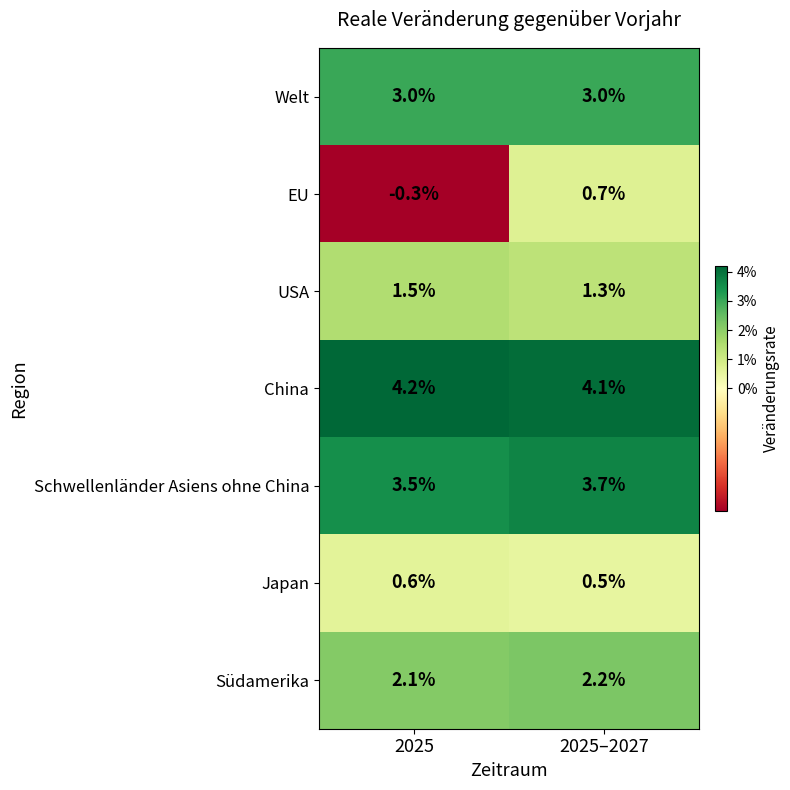

Reading right to left, extract all data points from this chart.

Welt: 2025–2027=3.0	2025=3.0
EU: 2025–2027=0.7	2025=-0.3
USA: 2025–2027=1.3	2025=1.5
China: 2025–2027=4.1	2025=4.2
Schwellenländer Asiens ohne China: 2025–2027=3.7	2025=3.5
Japan: 2025–2027=0.5	2025=0.6
Südamerika: 2025–2027=2.2	2025=2.1